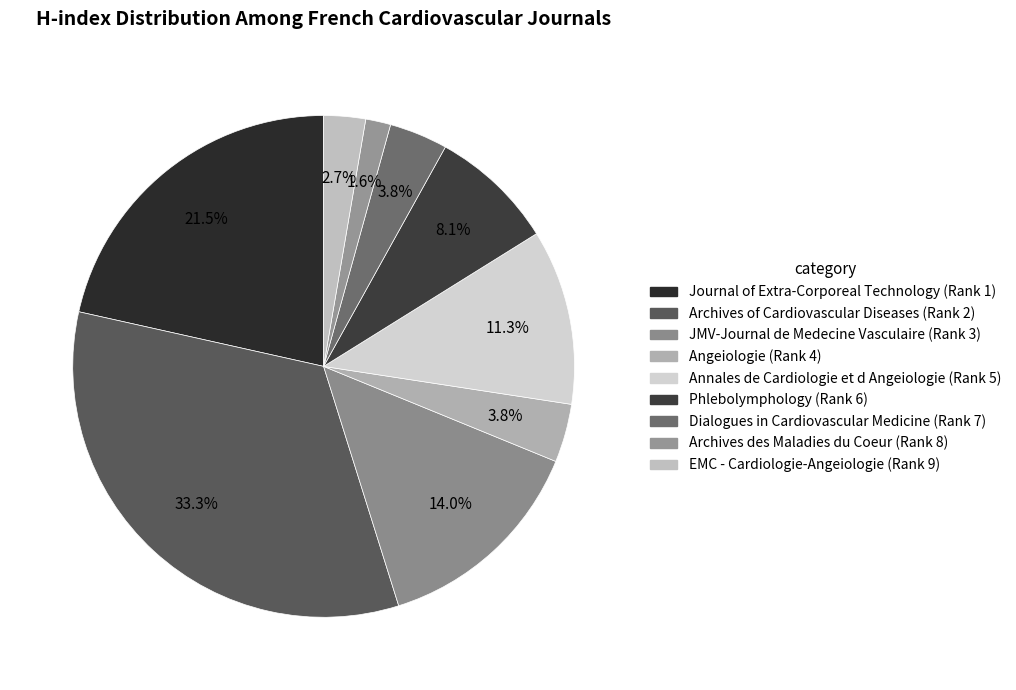

To the nearest percent, what is the difference between the Archives of Cardiovascular Diseases (Rank 2) and Archives des Maladies du Coeur (Rank 8) slice percentages?

32%